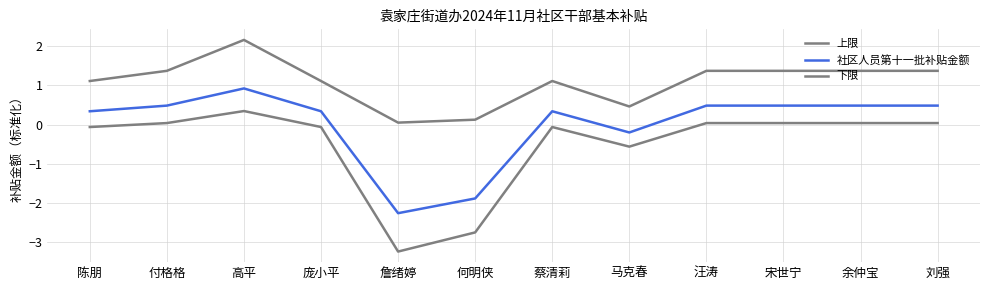

Rank the series by their maximum value, from lowest to highest.

下限, 社区人员第十一批补贴金额, 上限